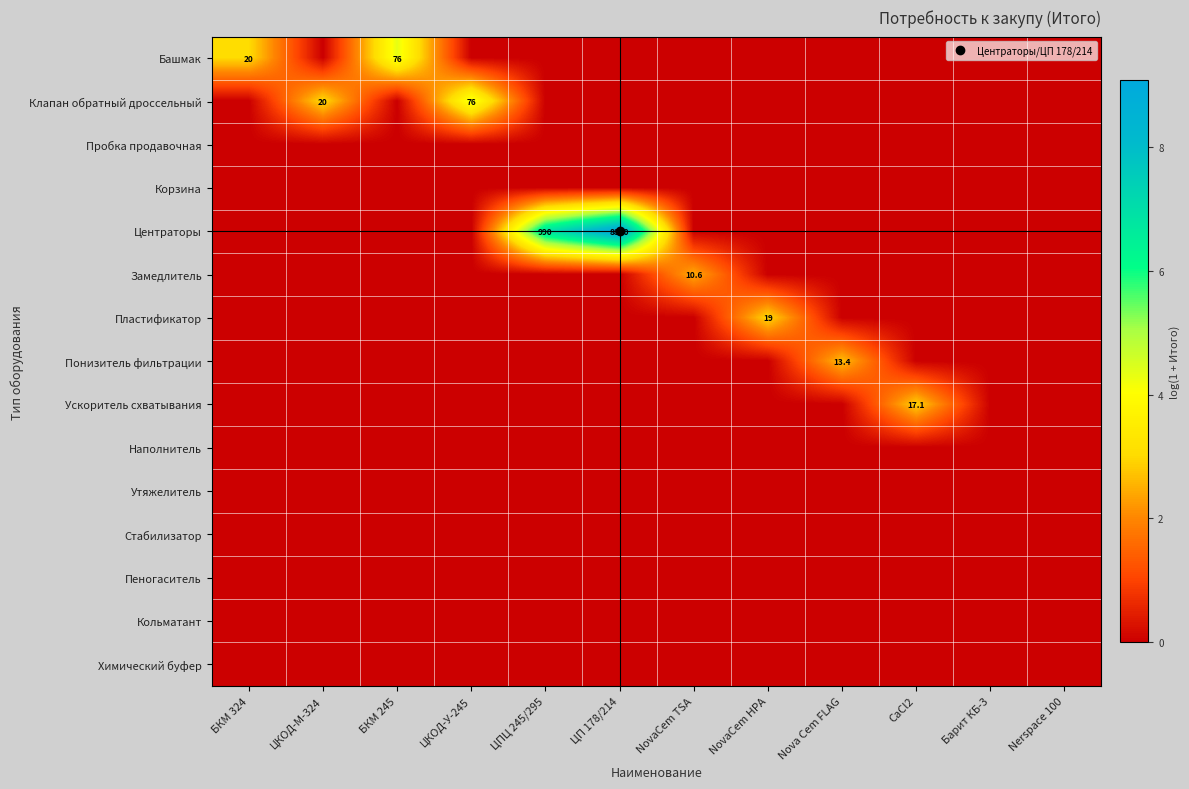

Which series has the largest total across all categories?

Центраторы